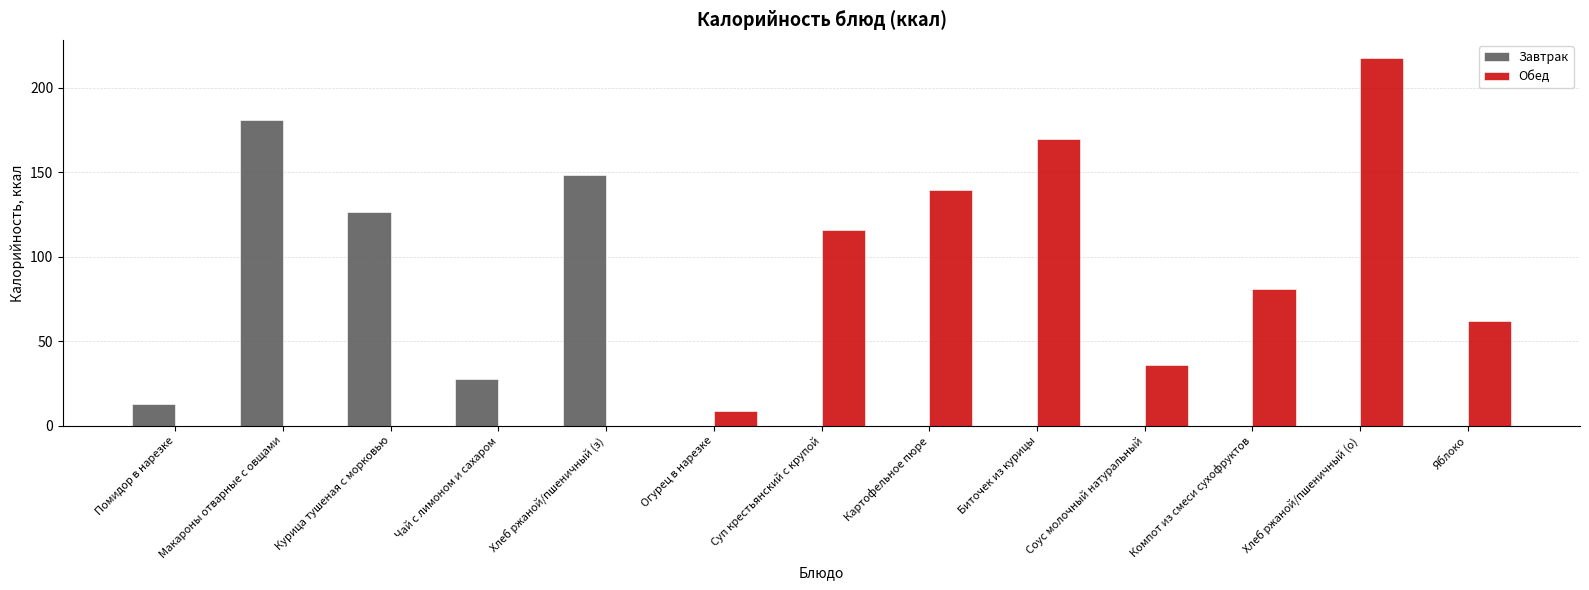

What is the maximum value shown in the chart?

217.5